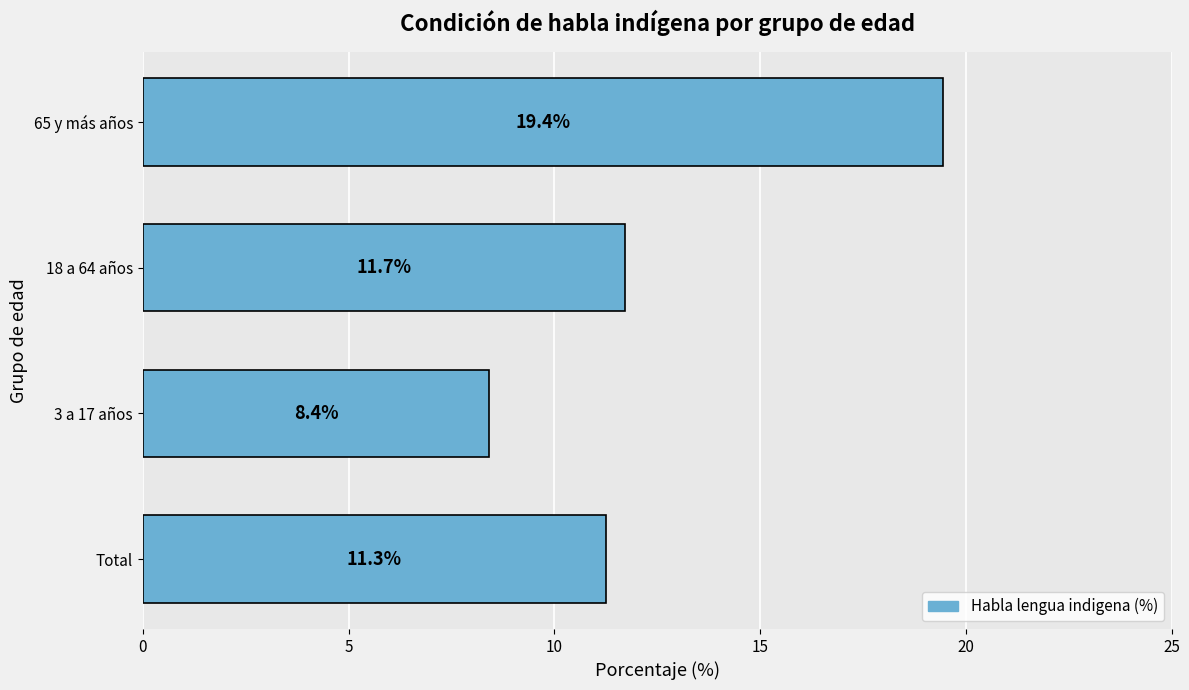

What is the change in value from 3 a 17 años to 18 a 64 años?

+3.3